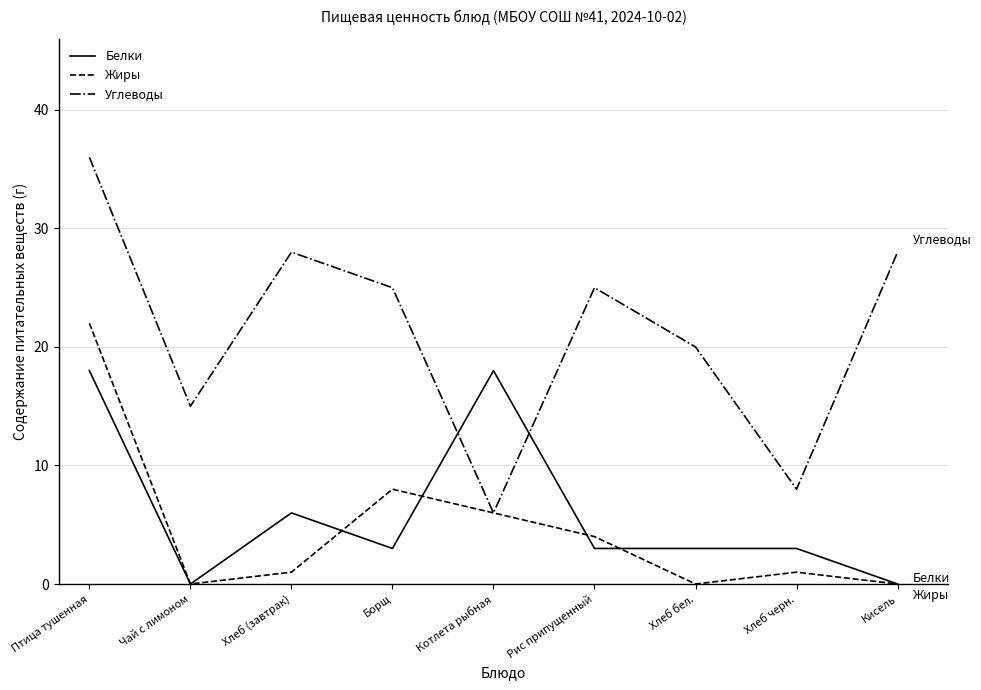

What position from the right is Рис припущенный?

4